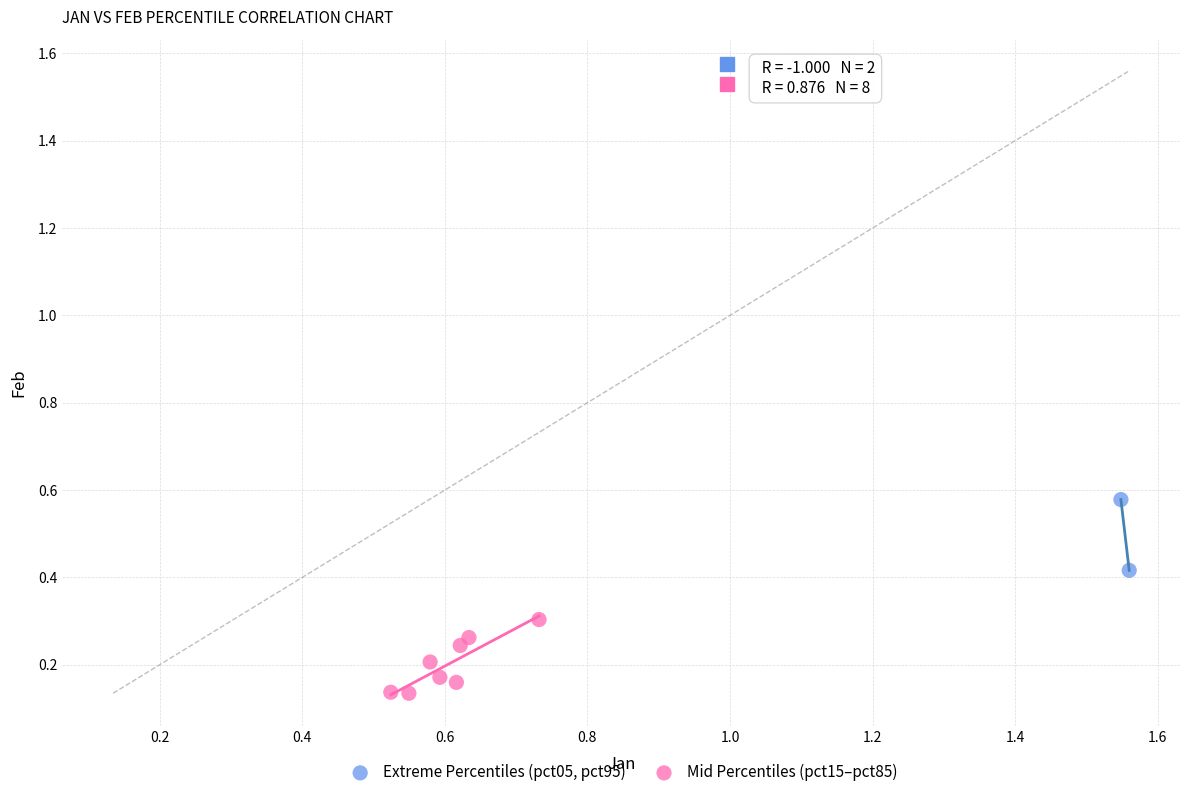

What are all the series names shown in the legend?

Extreme Percentiles (pct05, pct95), Mid Percentiles (pct15–pct85)